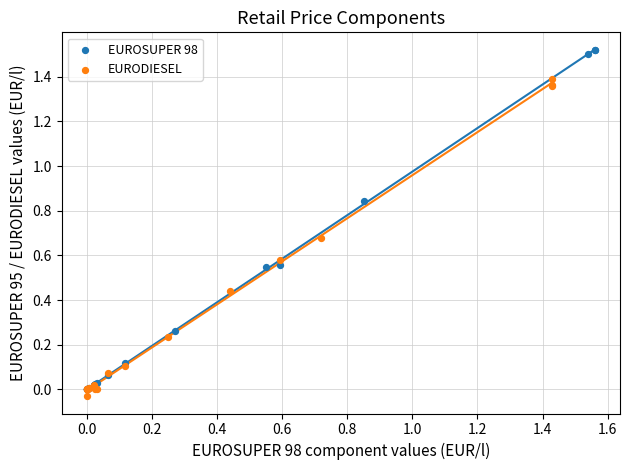

Which series reaches the maximum Y coordinate?

EUROSUPER 98